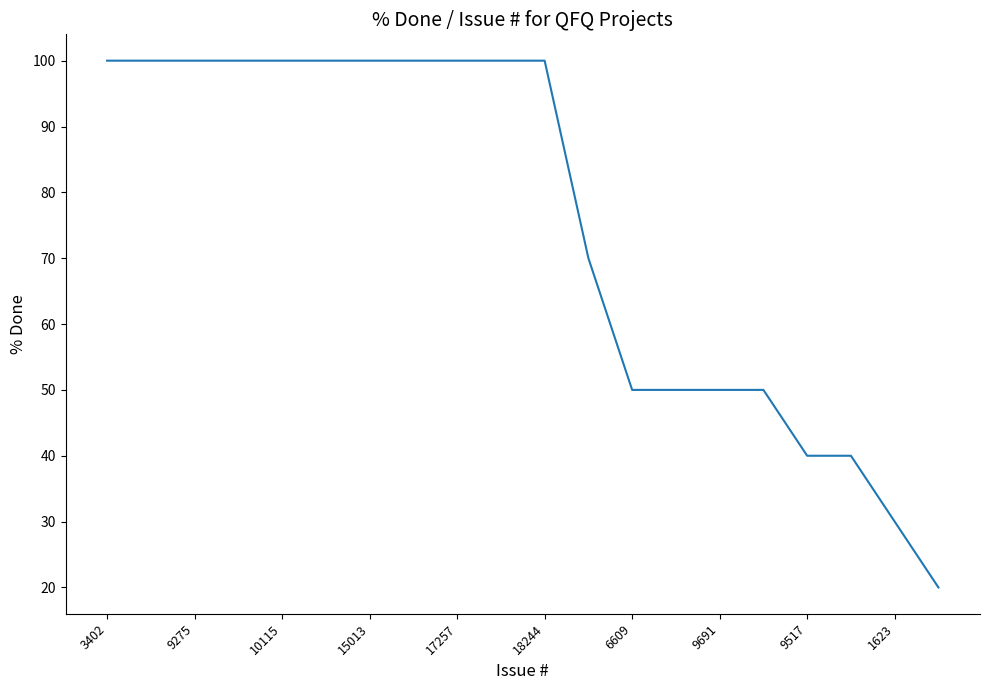

What is the maximum value shown in the chart?

100